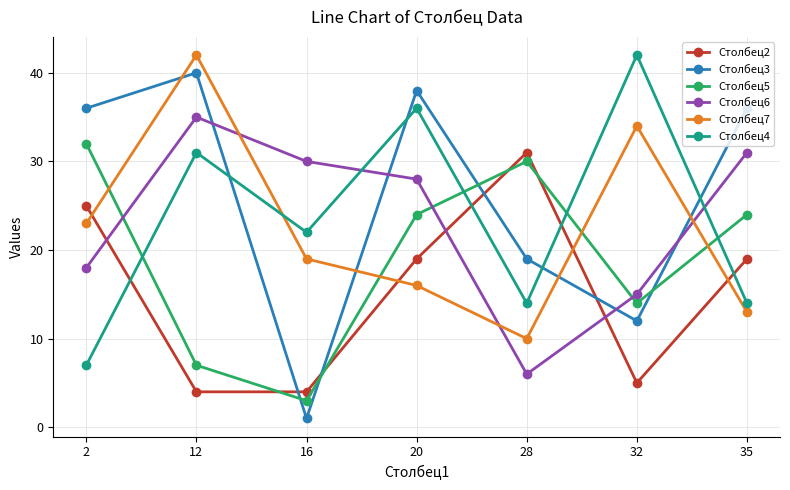

Reading left to right, list all the values displayed in this chart.

Столбец2: 25	4	4	19	31	5	19
Столбец3: 36	40	1	38	19	12	36
Столбец5: 32	7	3	24	30	14	24
Столбец6: 18	35	30	28	6	15	31
Столбец7: 23	42	19	16	10	34	13
Столбец4: 7	31	22	36	14	42	14